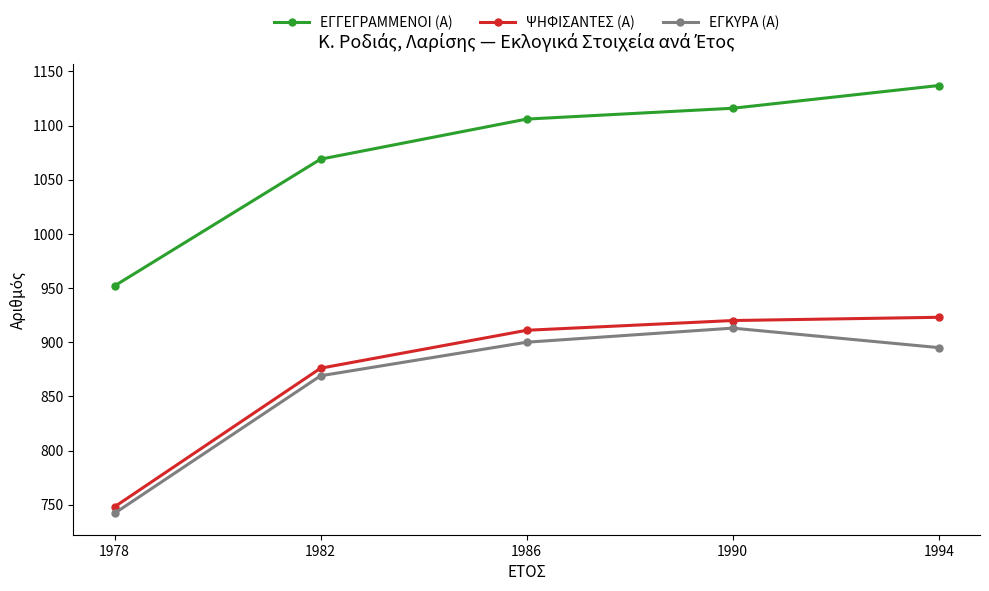

The value of ΕΓΚΥΡΑ (Α) at 1978 is 285. True or false?

False